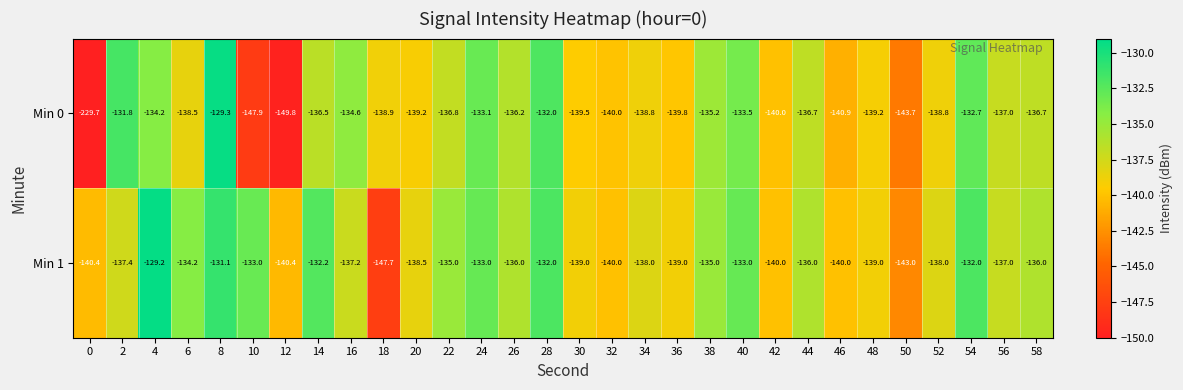

Where does the Min 1 series first go above -137?

4